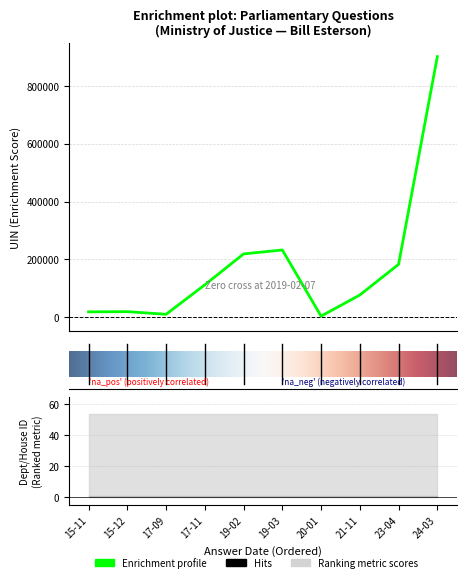

At which label does UIN reach its minimum?

2020-01-16